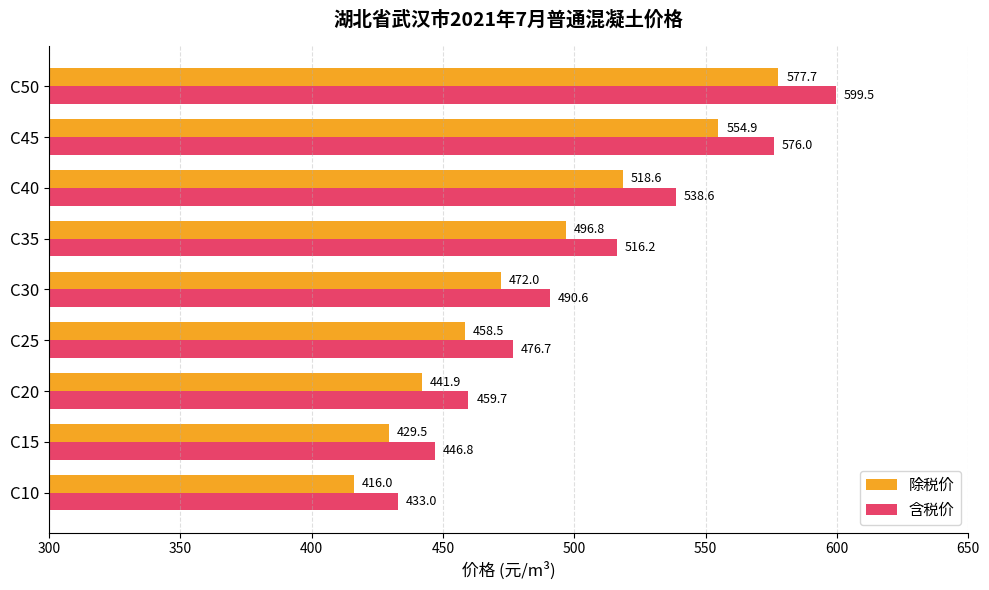

Between C25 and C35, which series saw the biggest shift?

含税价